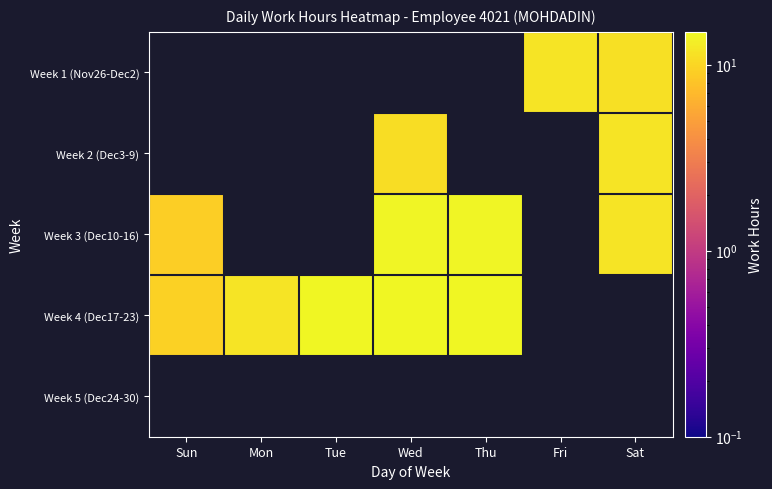

At which label does Week 2 (Dec3-9) first exceed 10?

Wed